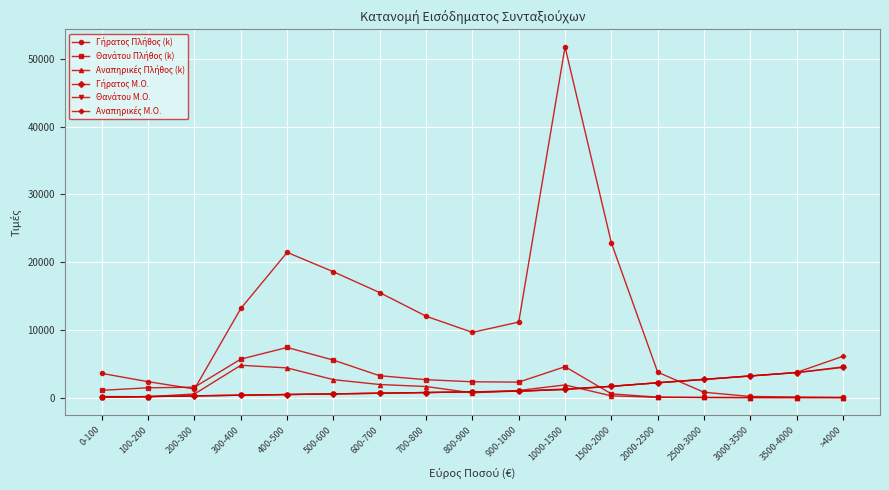

Which category has the highest value across all series?

1000-1500